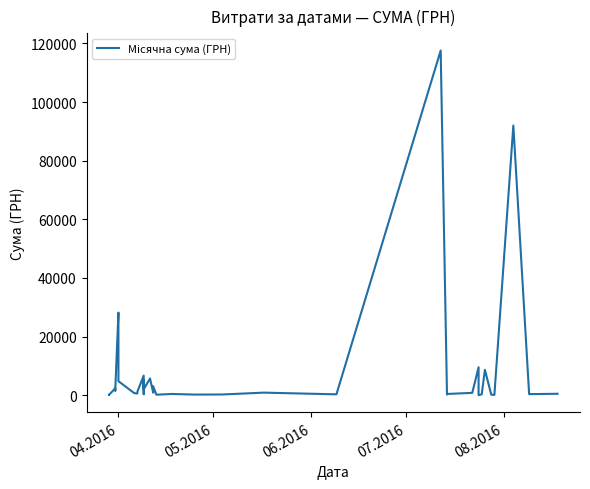

Is it true that the value at 39 is 683.9?

False